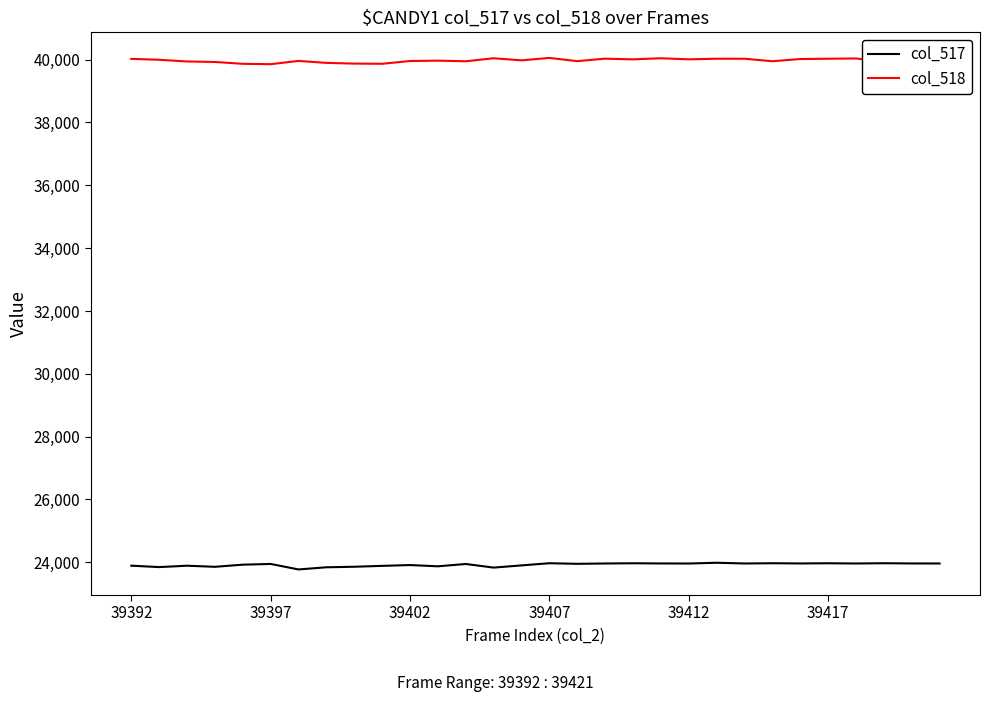

What is the lowest value of the col_517 series?

23773